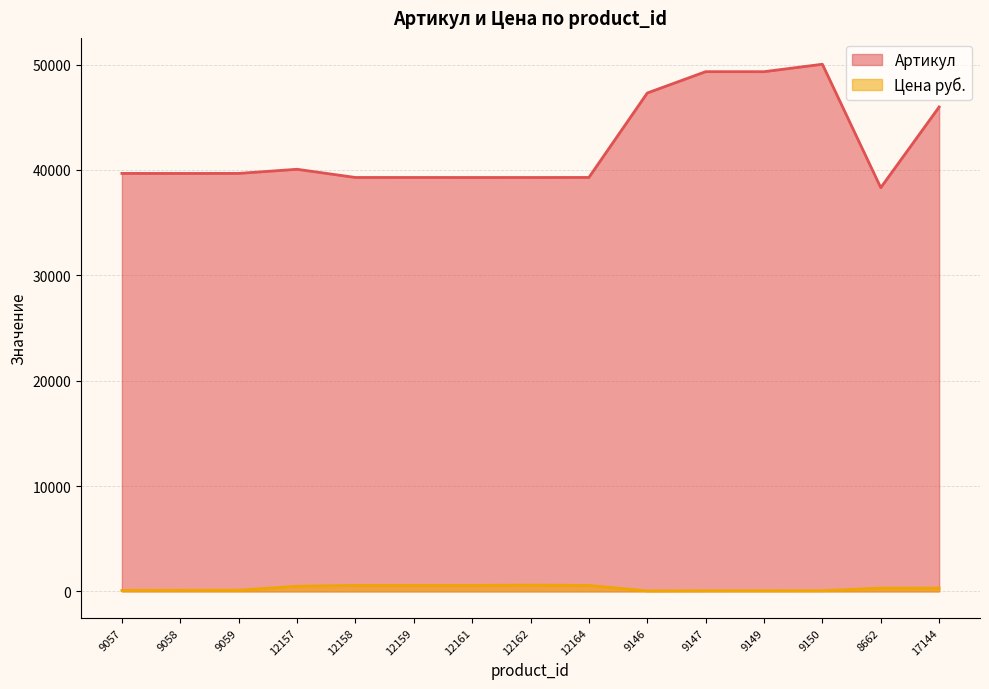

At which category is the sum across all series the highest?

9150